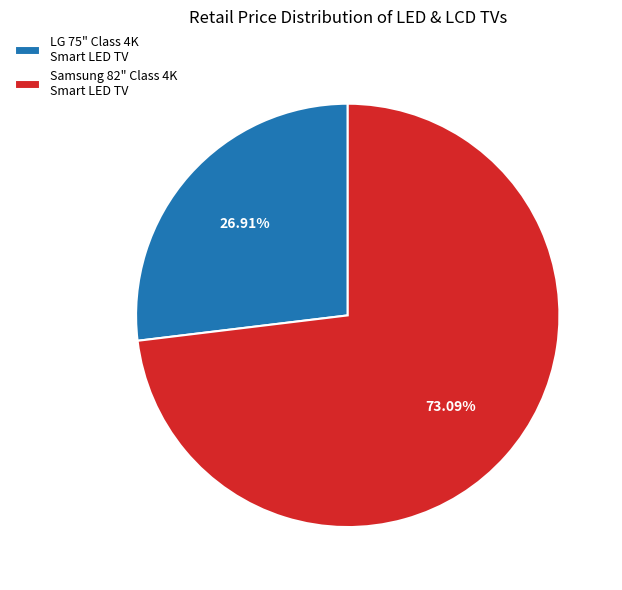

Which slice is the smallest?

LG 75" Class 4K Smart LED TV